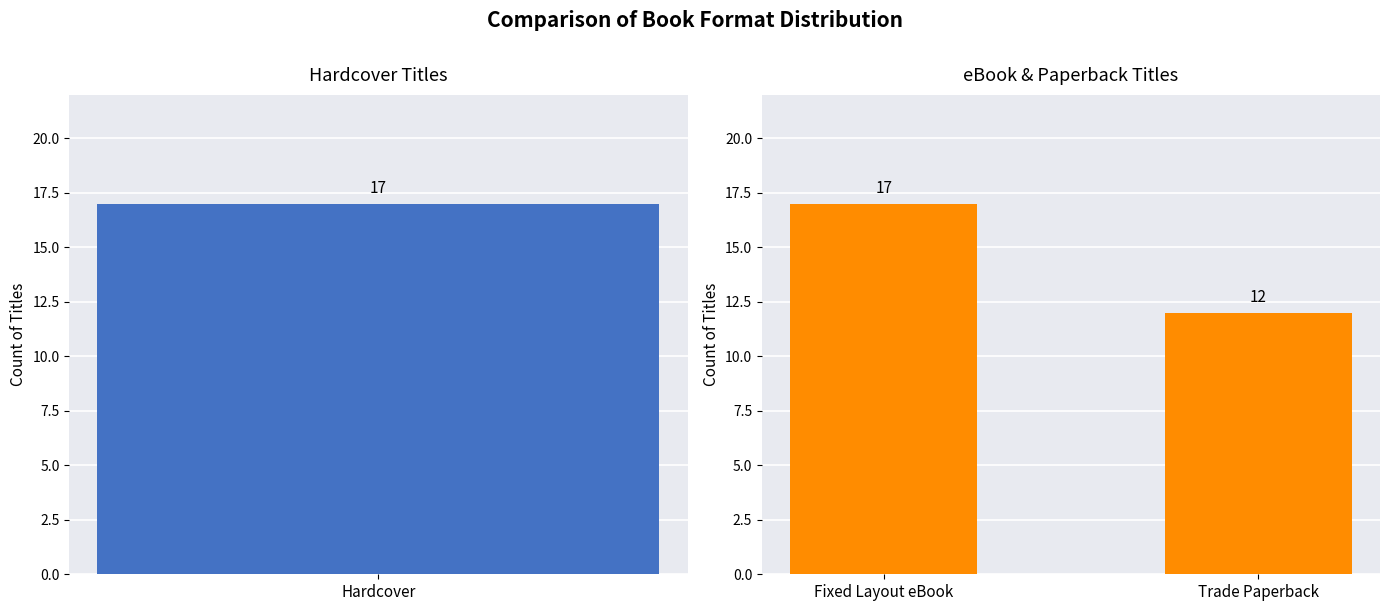

Are the bars grouped side by side (vs. stacked)?

No